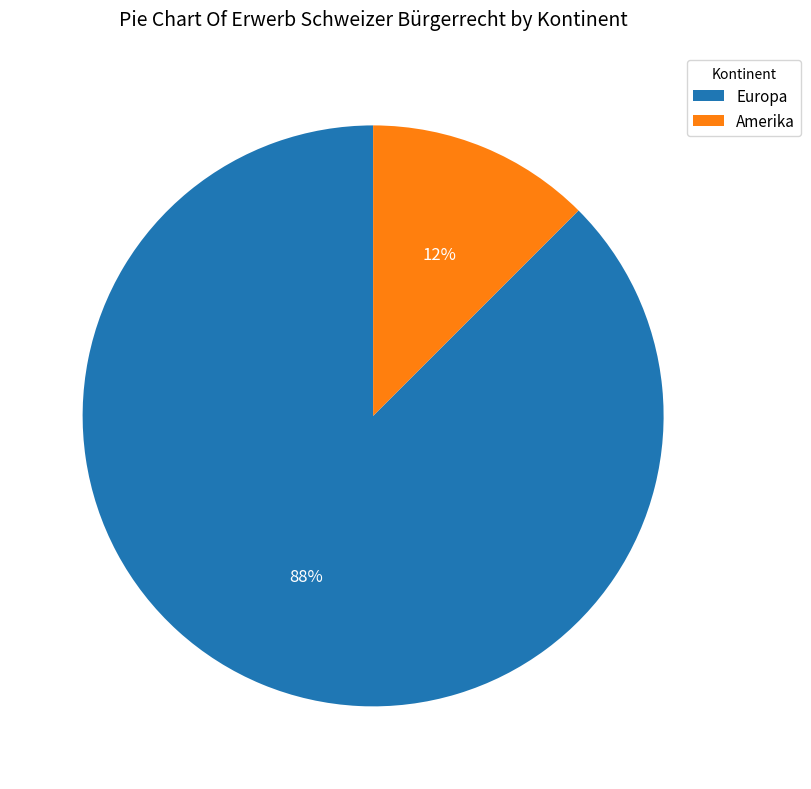

How many segments does this pie chart have?

2